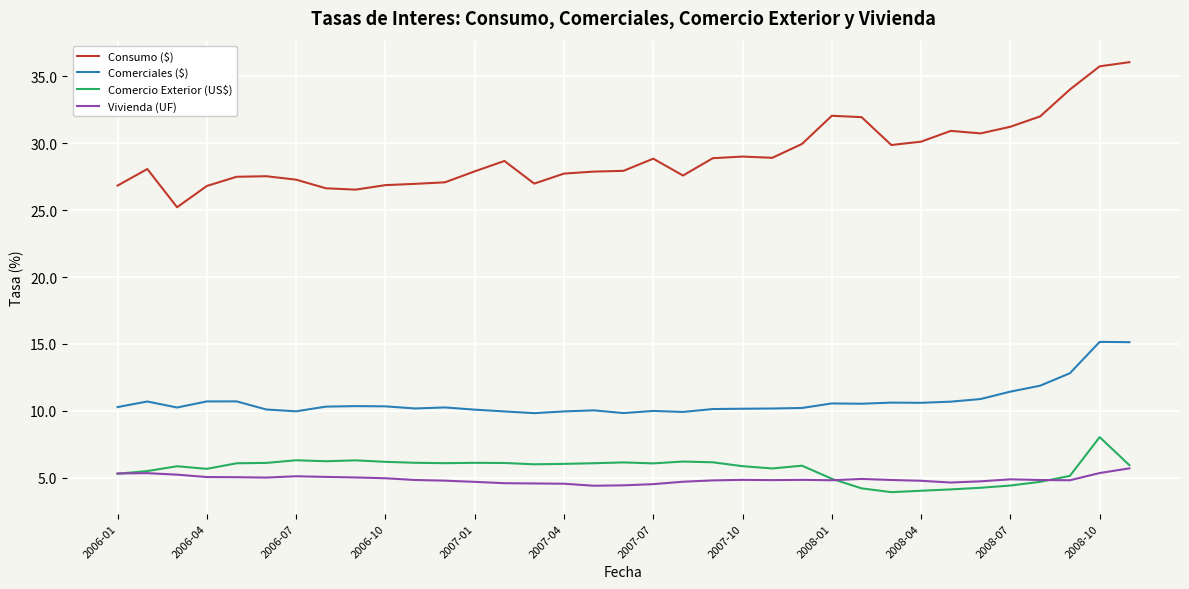

What is the minimum value shown in the chart?

3.9